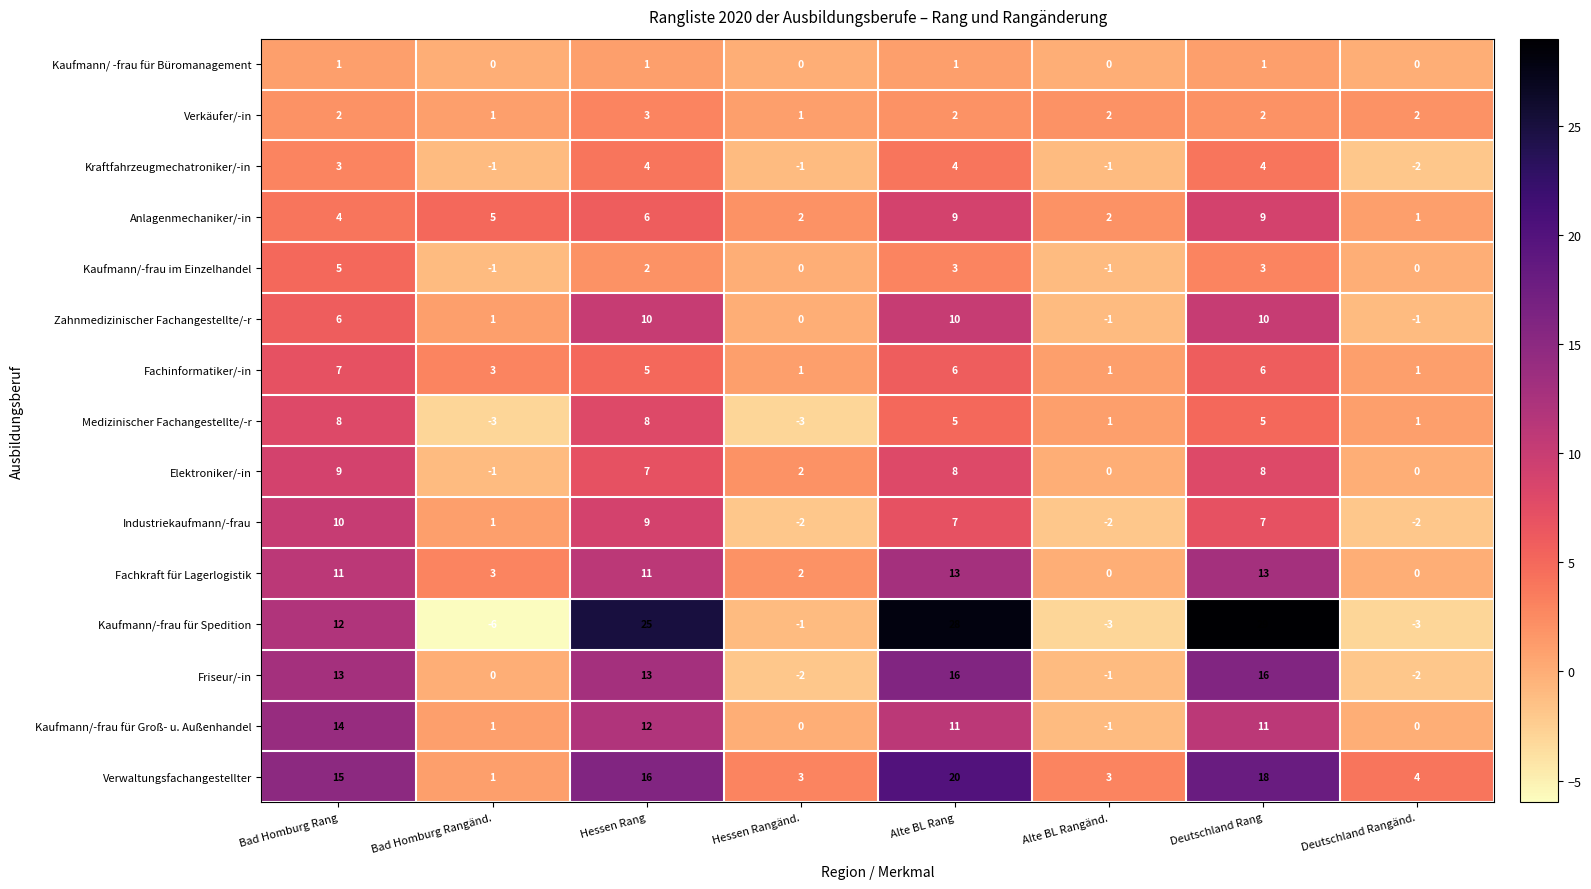

What is the highest value of the Fachkraft für Lagerlogistik series?

13